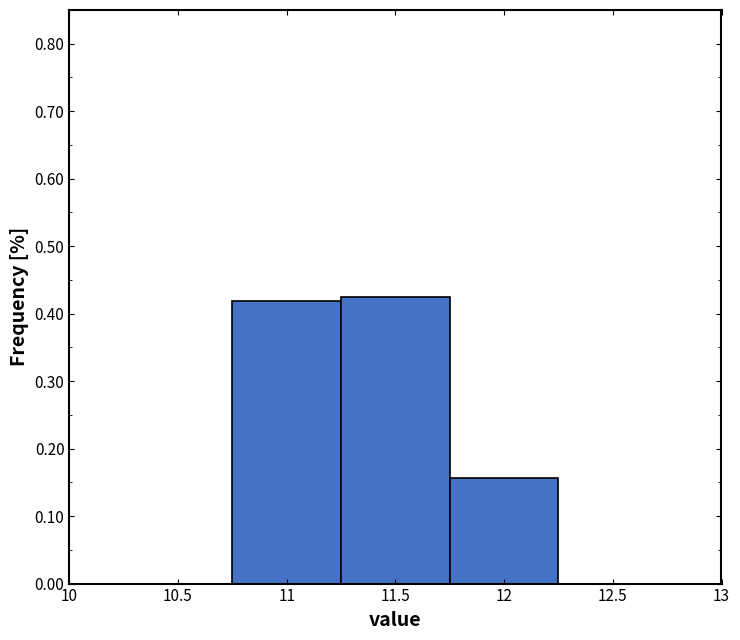

Reading left to right, list every bar in this chart as the range it spans on the x-axis followed by its height. The values are not printed on the chart, so give them approximately, as read against the axis.

10.75 to 11.25: 0.42
11.25 to 11.75: 0.43
11.75 to 12.25: 0.16